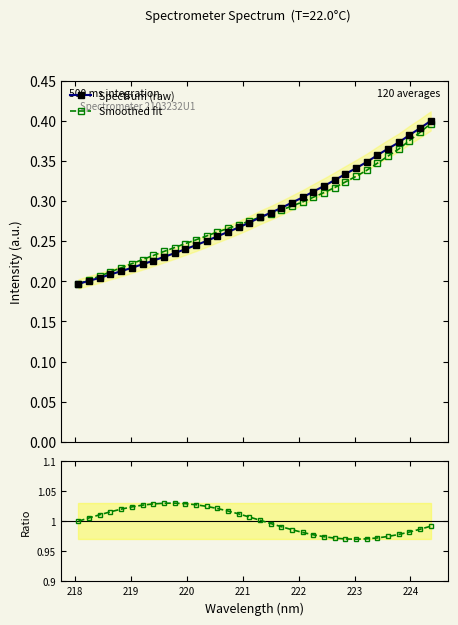

What is the smallest value displayed?

0.2